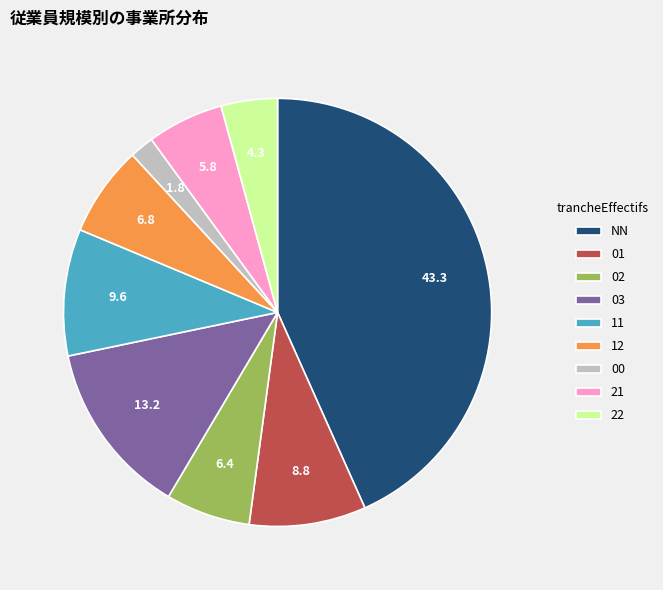

What is the largest slice in the pie chart?

NN